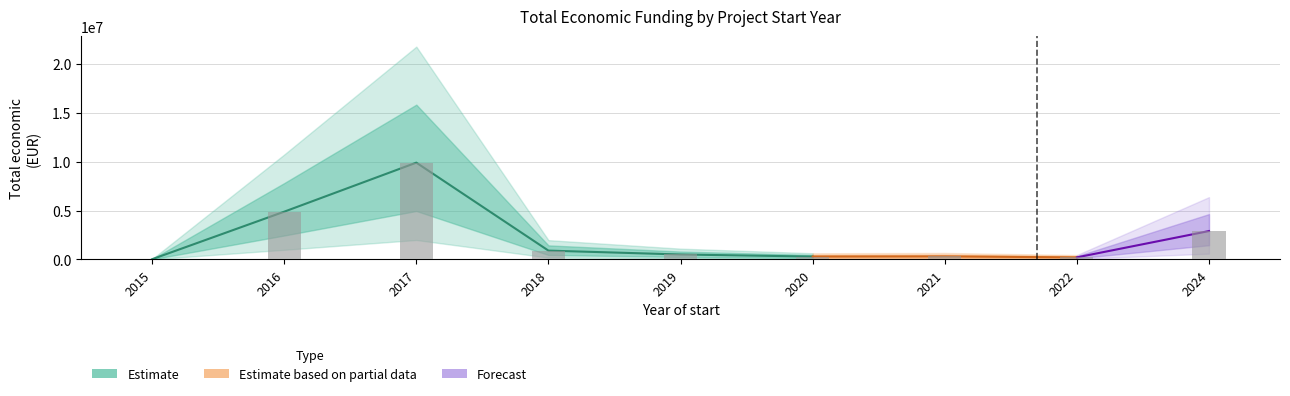

Does the chart contain any negative values?

No